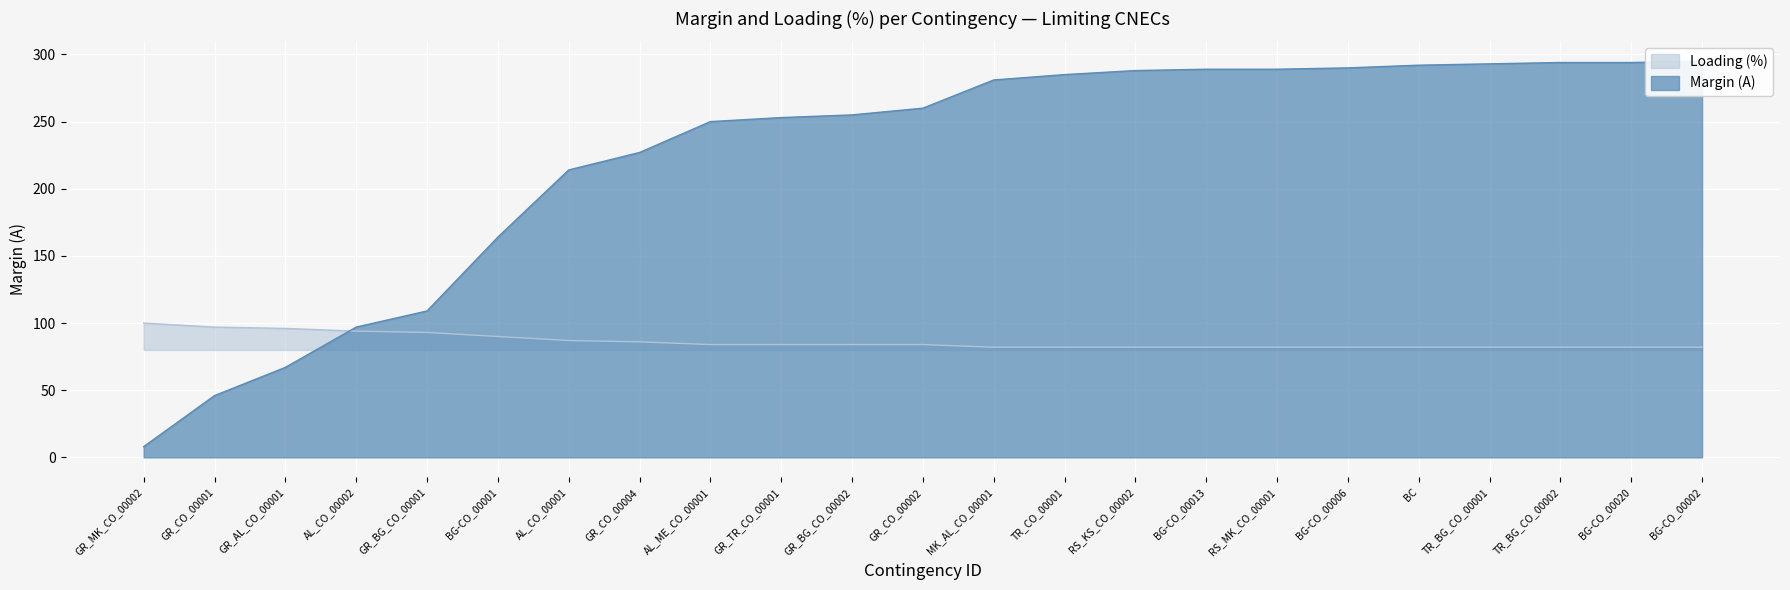

What are all the series names shown in the legend?

Margin (A), Loading (%)